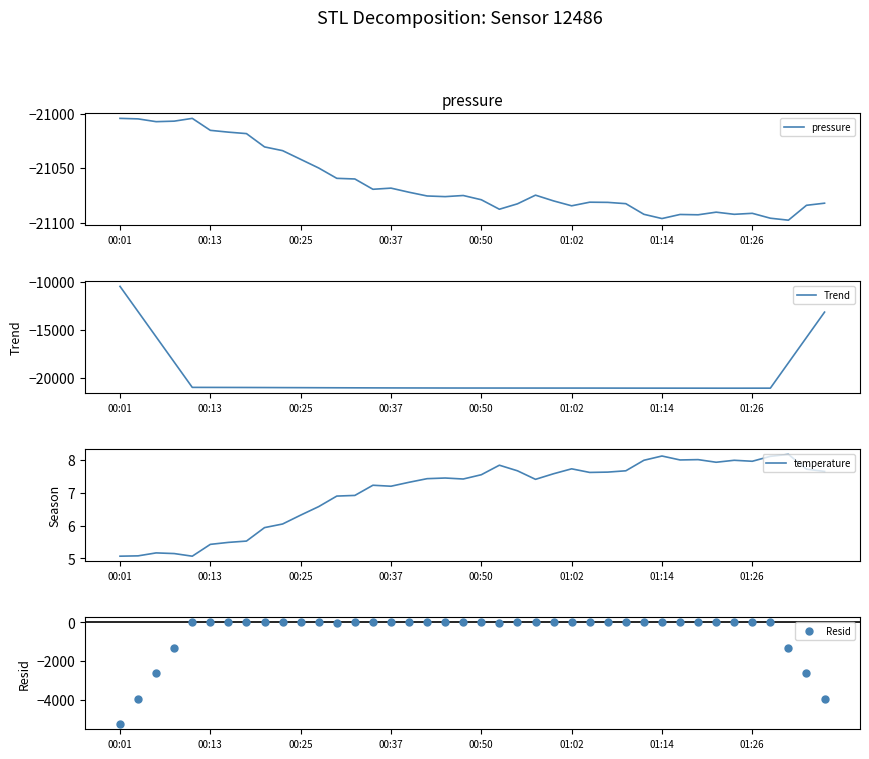

At how many categories does at least one series exceed -7?

40